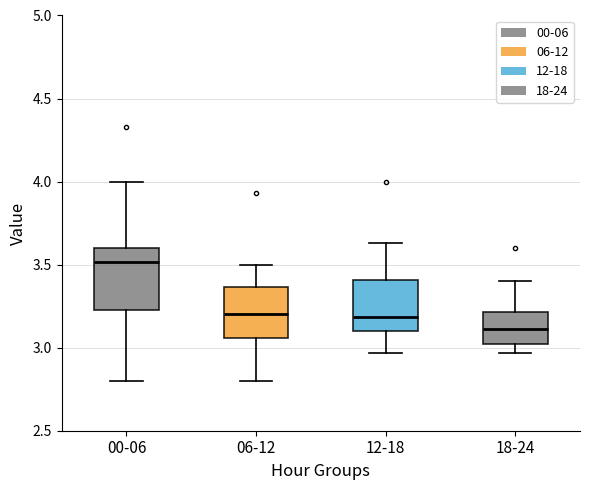

Comparing the boxes themselves (not the whiskers), which one is the tallest?

00-06